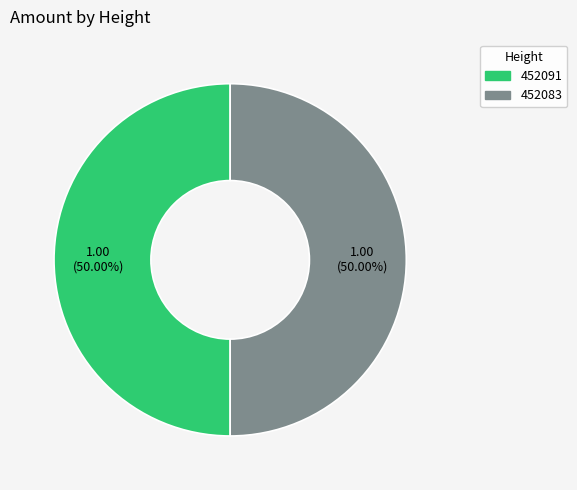

What is the ratio of the value at 452091 to the value at 452083?

1.0